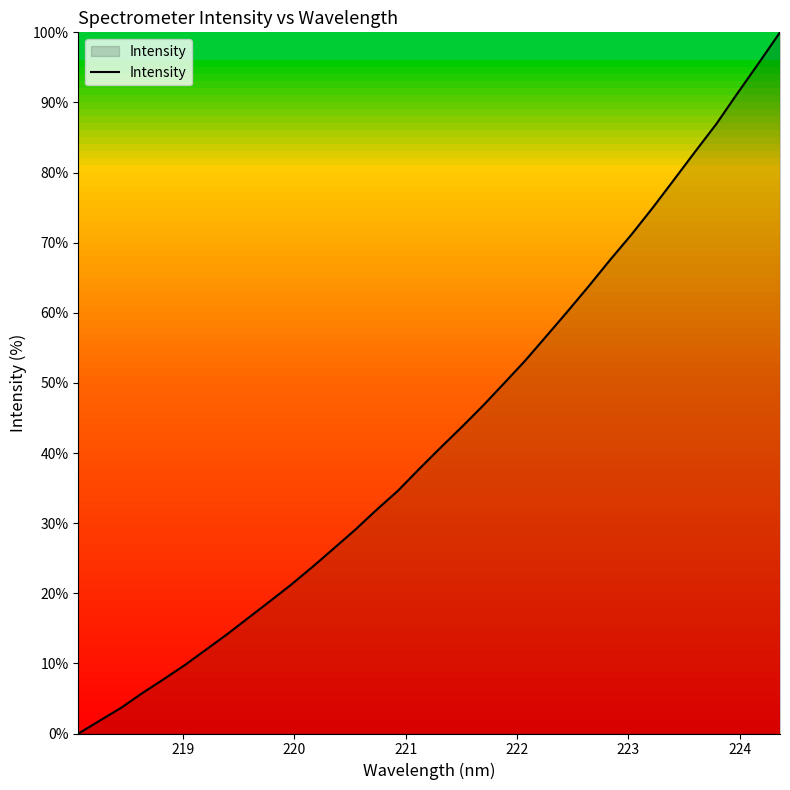

What is the difference between the maximum and minimum values?

100.0